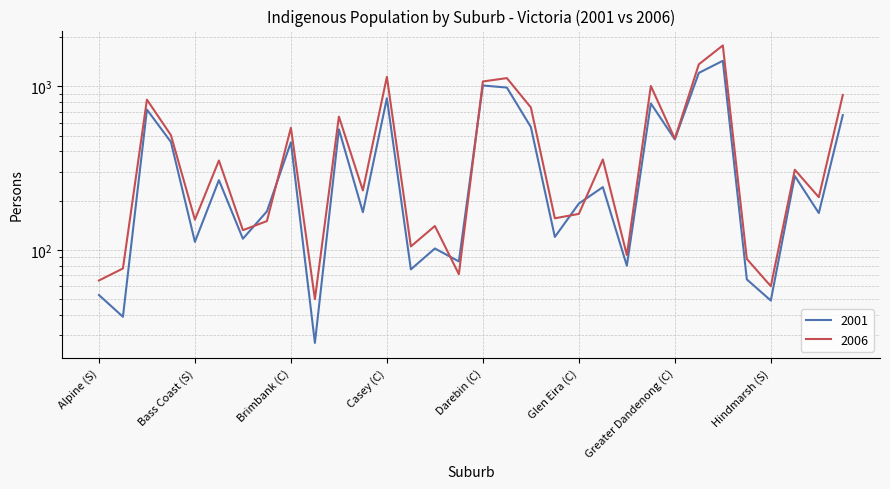

What is the highest value of the 2001 series?

1433